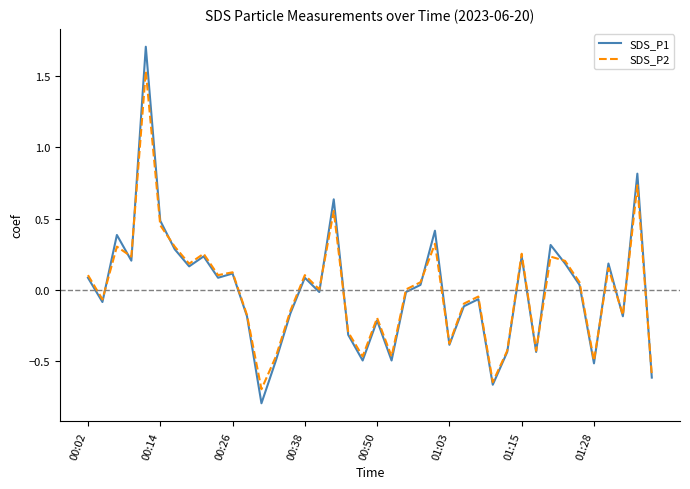

What is the maximum value for SDS_P1?

1.7